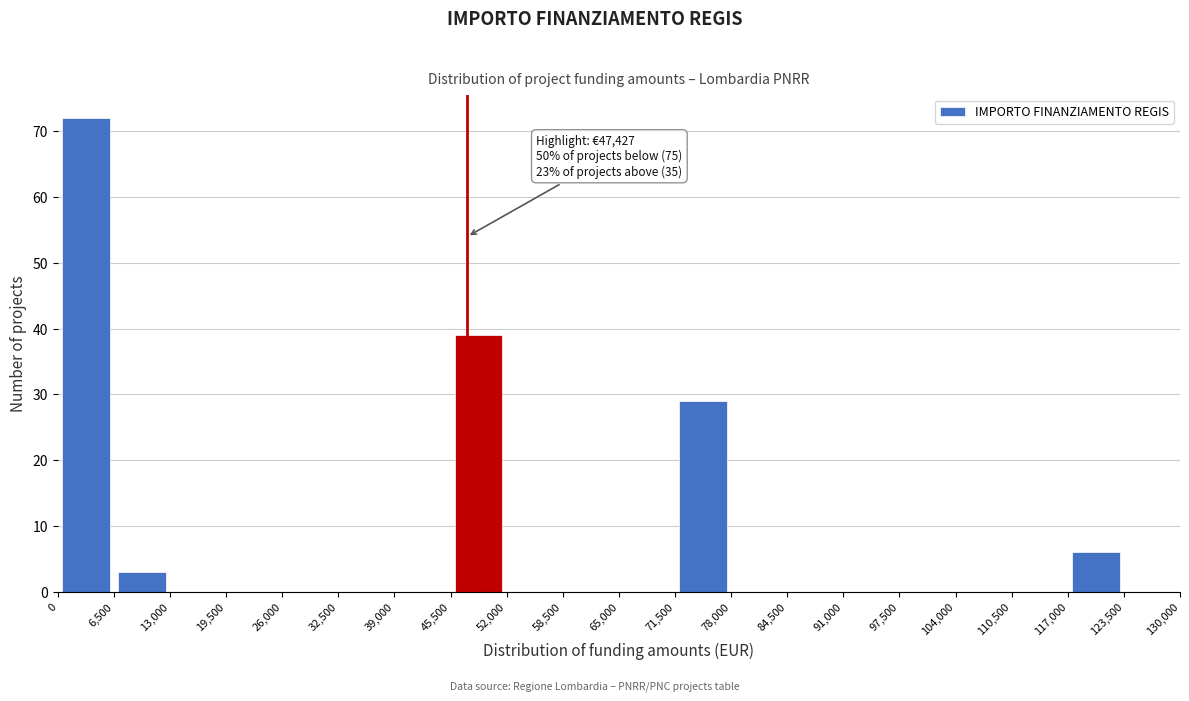

Which range on the x-axis has the tallest bar?

0 to 6,500